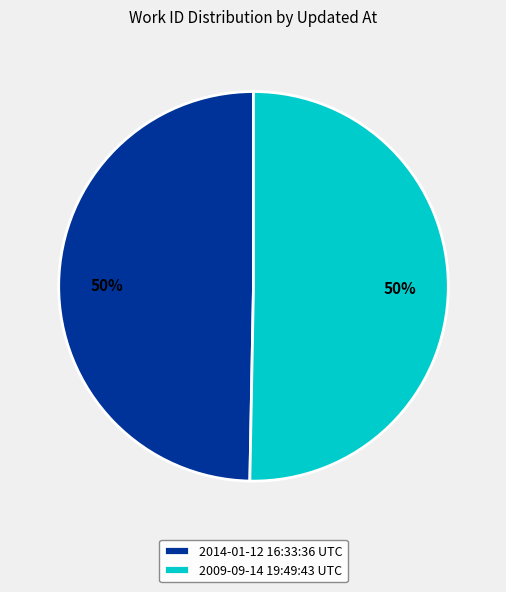

To the nearest percent, what is the combined percentage of 2009-09-14 19:49:43 UTC and 2014-01-12 16:33:36 UTC?

100%